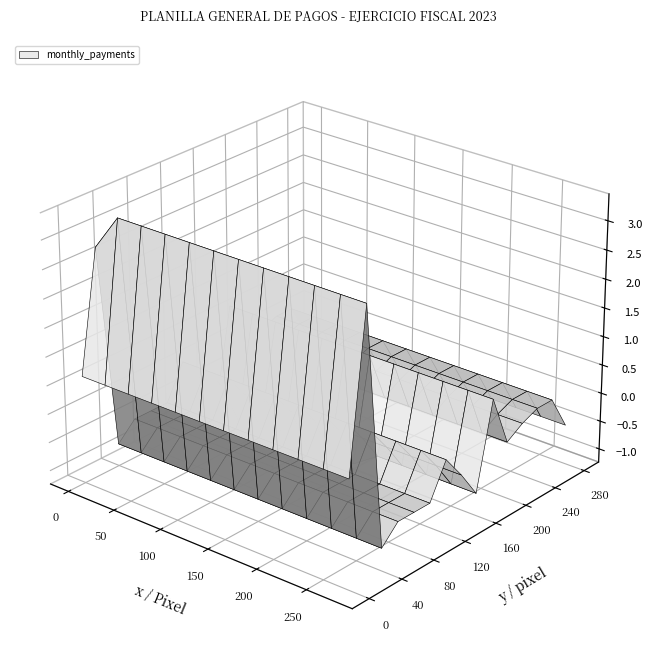

How many categories are shown in the chart?

12